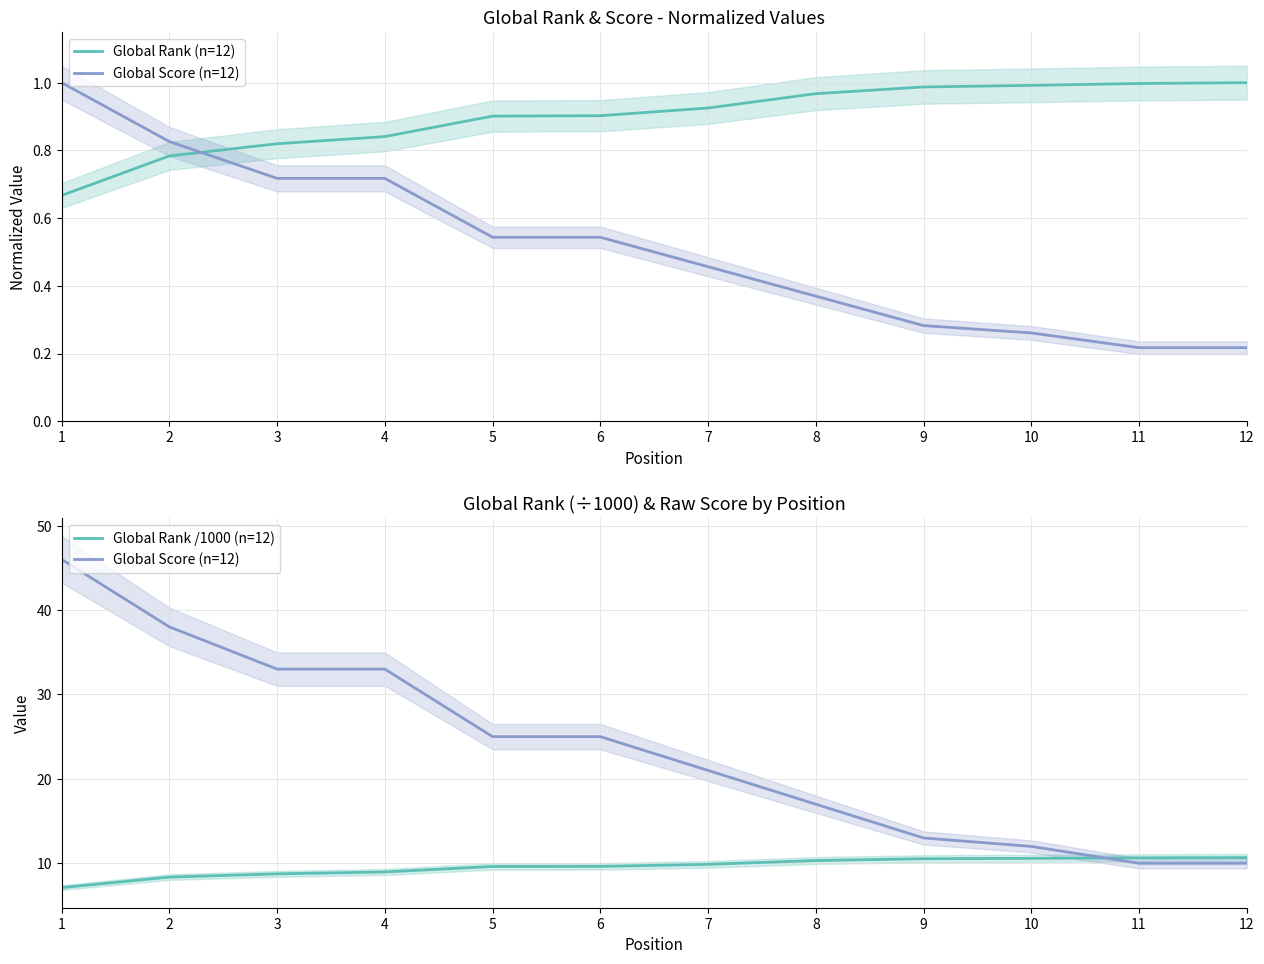

At 3, list the series in order from smallest to largest.

Global Rank (n=12), Global Rank /1000 (n=12), Global Score (n=12)